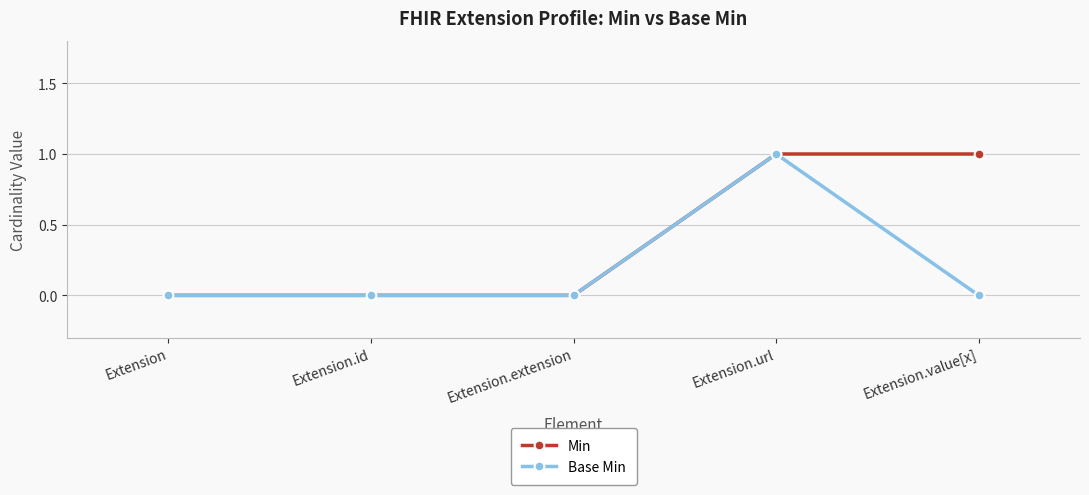

At which category is the sum across all series the highest?

Extension.url